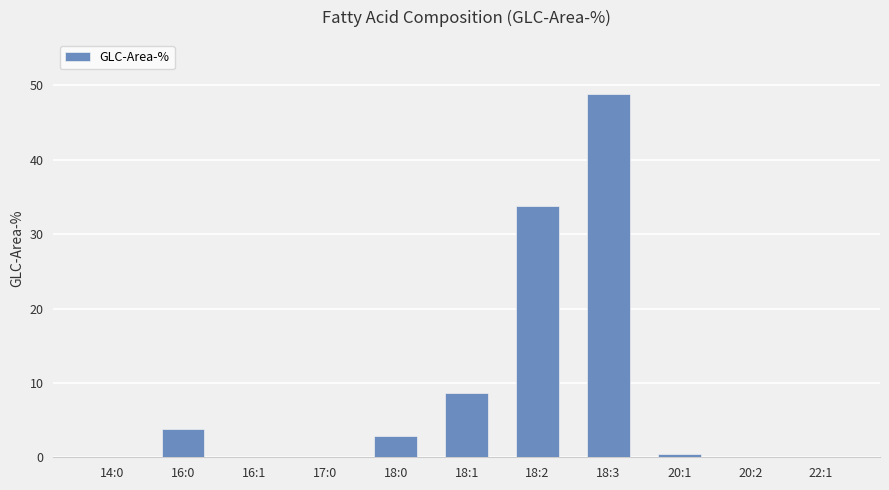

What is the greatest value displayed?

48.8